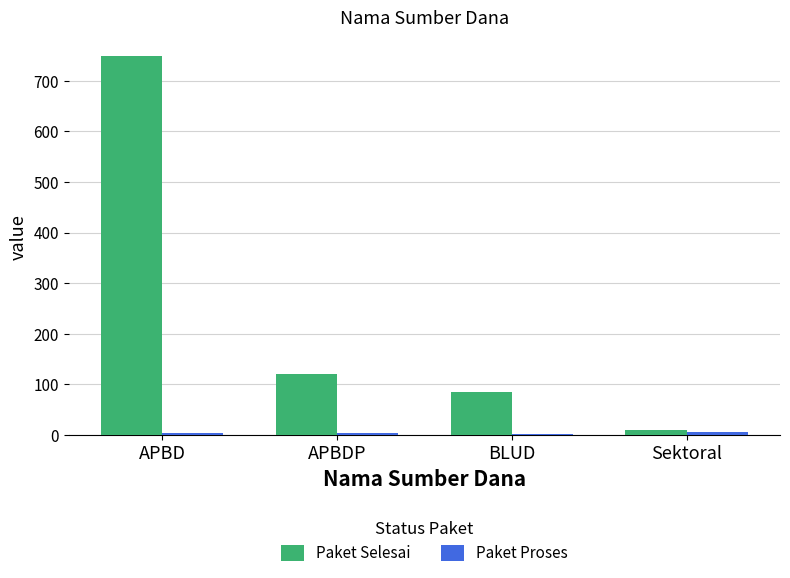

What is the greatest value displayed?

748